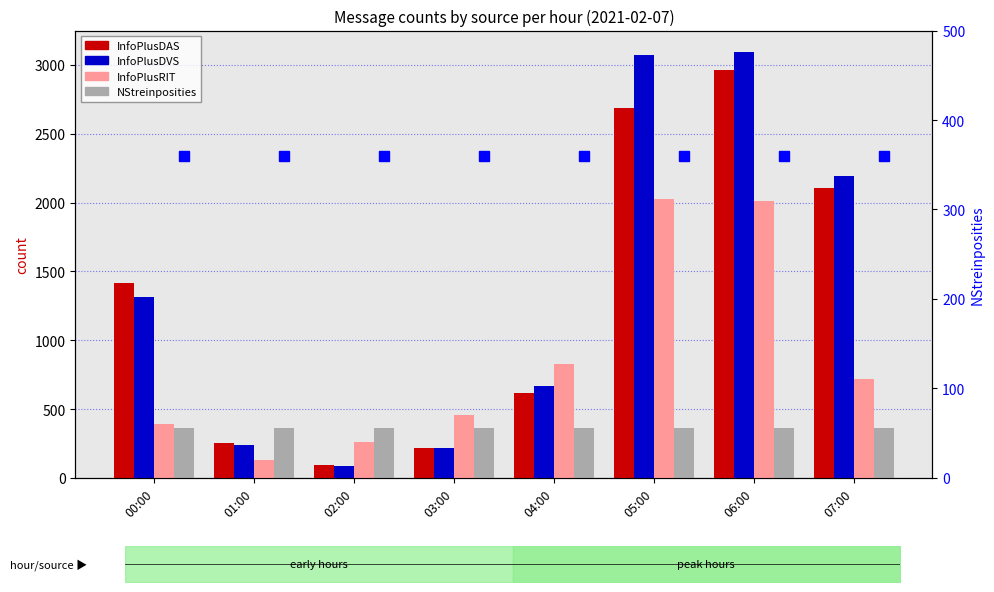

What is the maximum value for InfoPlusRIT?

2029